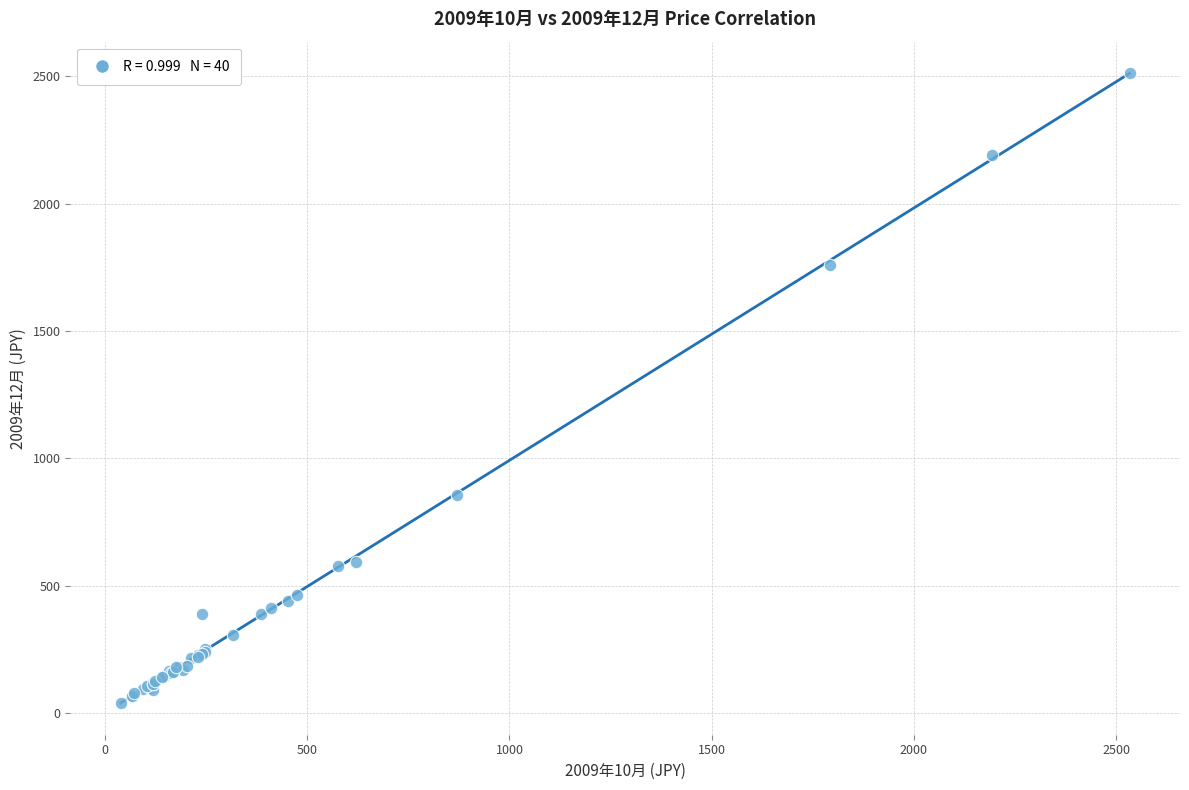

What Y value in the scatter plot is closest to 1275?

858